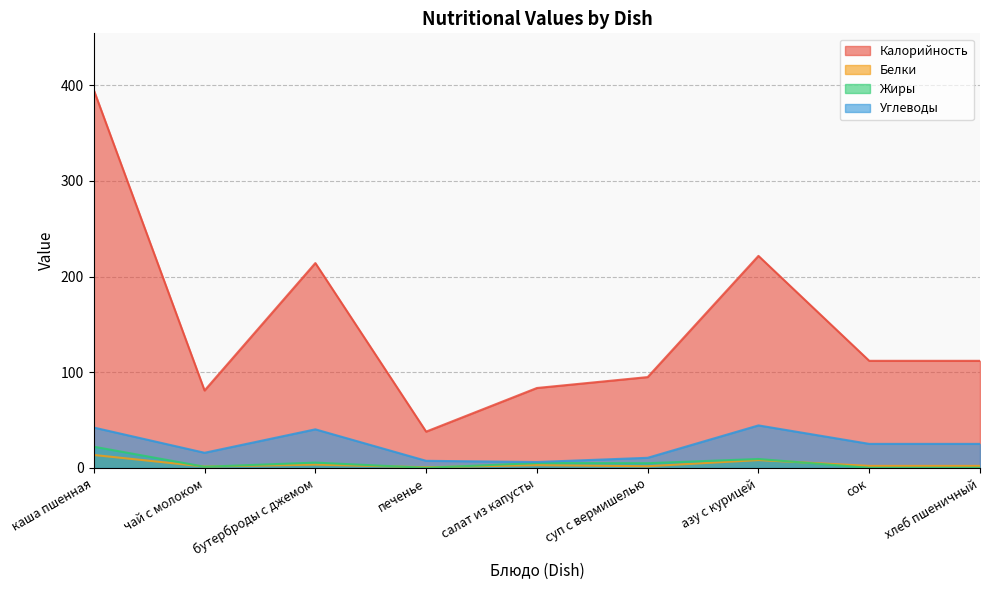

The value of Углеводы at печенье is 11.8. True or false?

False